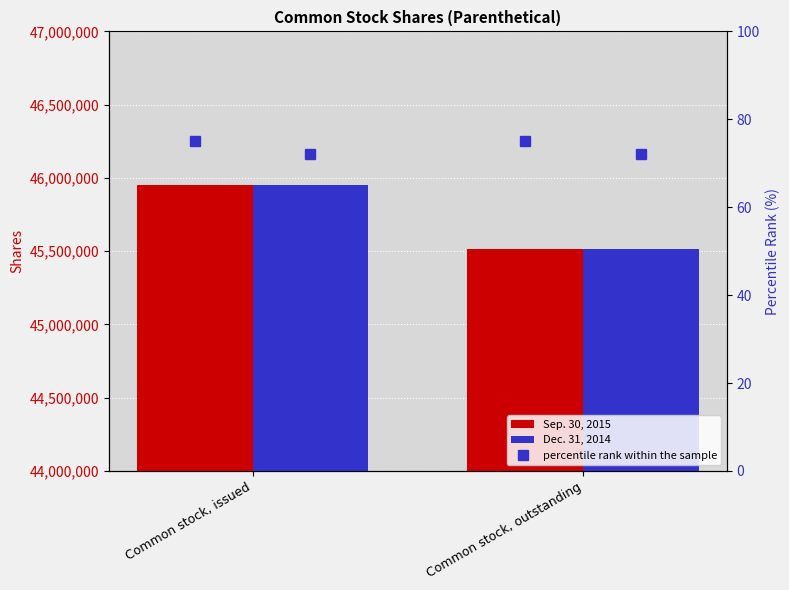

What is the total value across all series at Common stock, outstanding?

91025000